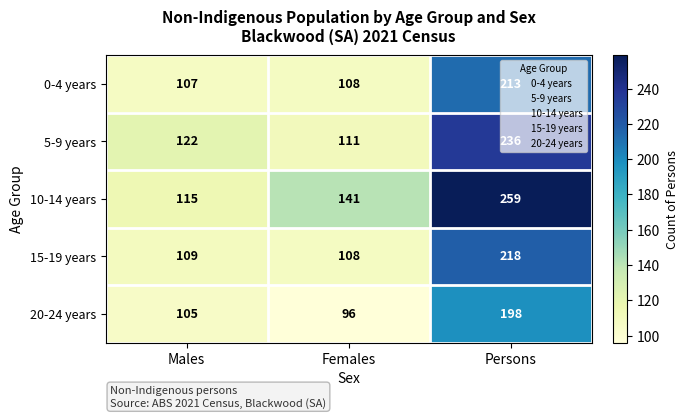

List the series in order of their peak value, highest first.

10-14 years, 5-9 years, 15-19 years, 0-4 years, 20-24 years